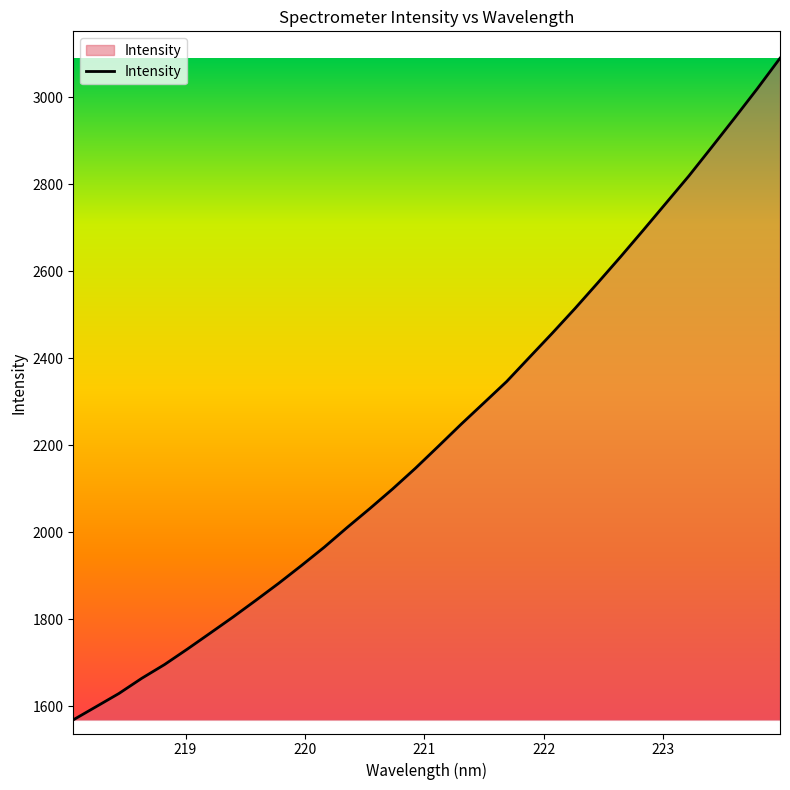

How many lines are shown in the chart?

1